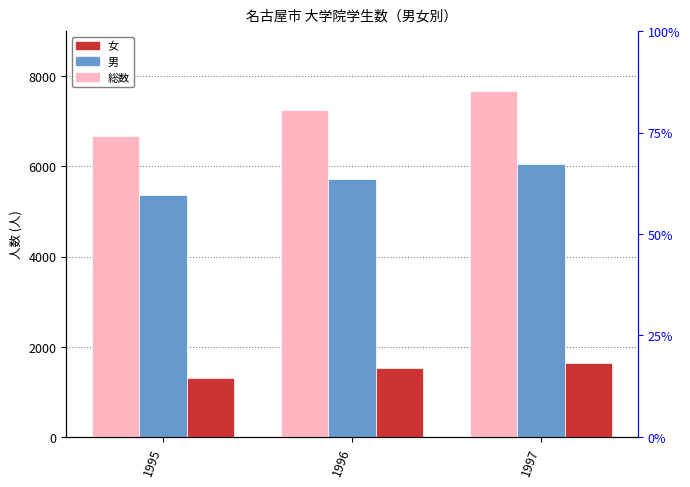

What are all the series names shown in the legend?

総数, 男, 女